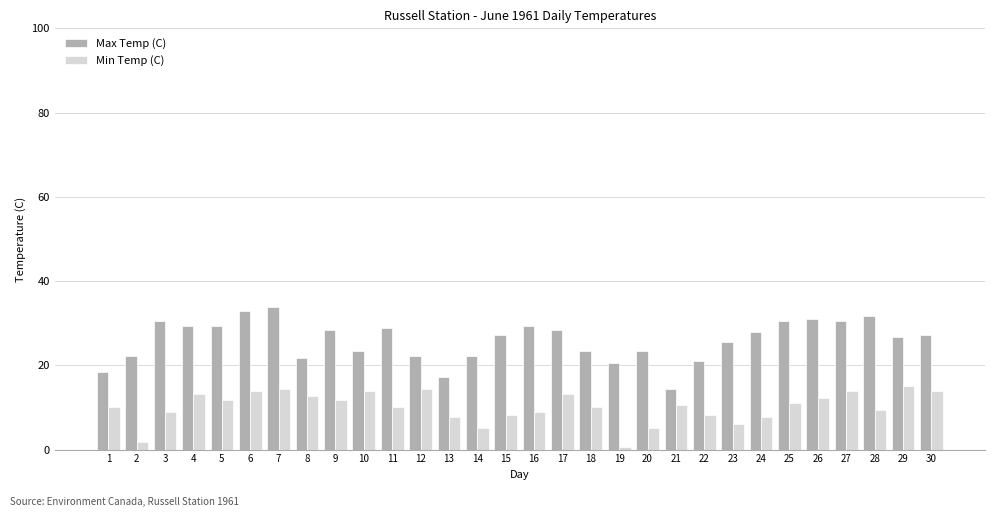

Reading left to right, list all the values displayed in this chart.

Max Temp (C): 1=18.3	2=22.2	3=30.6	4=29.4	5=29.4	6=32.8	7=33.9	8=21.7	9=28.3	10=23.3	11=28.9	12=22.2	13=17.2	14=22.2	15=27.2	16=29.4	17=28.3	18=23.3	19=20.6	20=23.3	21=14.4	22=21.1	23=25.6	24=27.8	25=30.6	26=31.1	27=30.6	28=31.7	29=26.7	30=27.2
Min Temp (C): 1=10.0	2=1.7	3=8.9	4=13.3	5=11.7	6=13.9	7=14.4	8=12.8	9=11.7	10=13.9	11=10.0	12=14.4	13=7.8	14=5.0	15=8.3	16=8.9	17=13.3	18=10.0	19=0.6	20=5.0	21=10.6	22=8.3	23=6.1	24=7.8	25=11.1	26=12.2	27=13.9	28=9.4	29=15.0	30=13.9